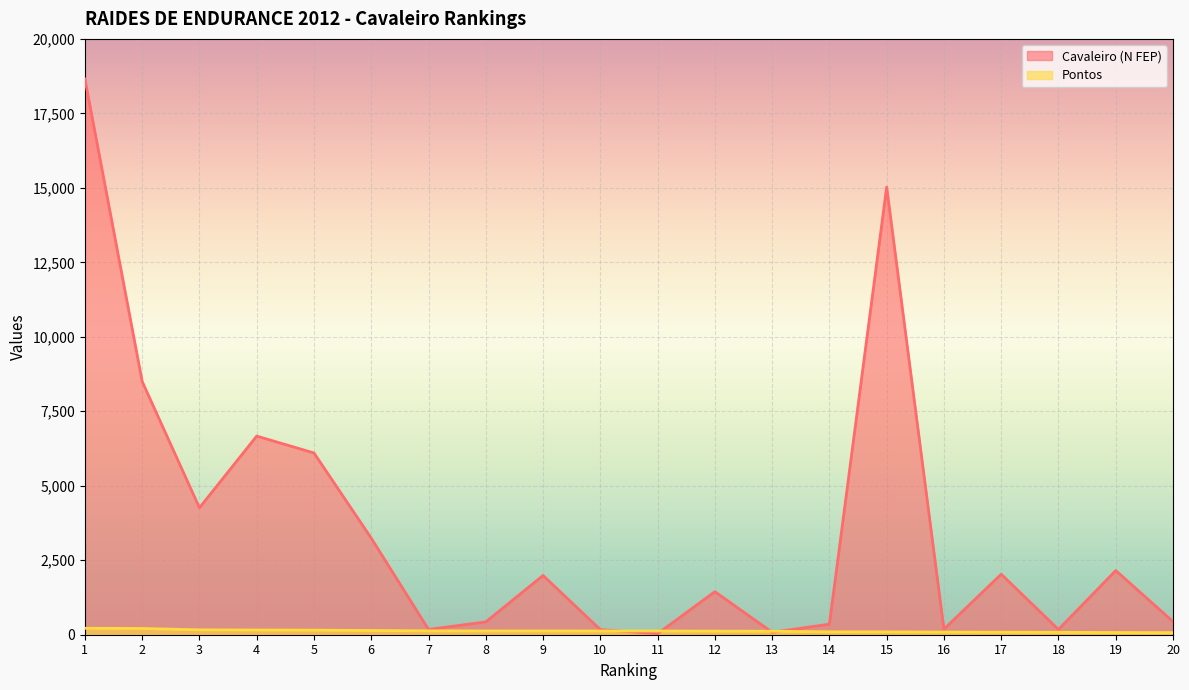

True or false: Pontos has a value of 247 at 5.

False